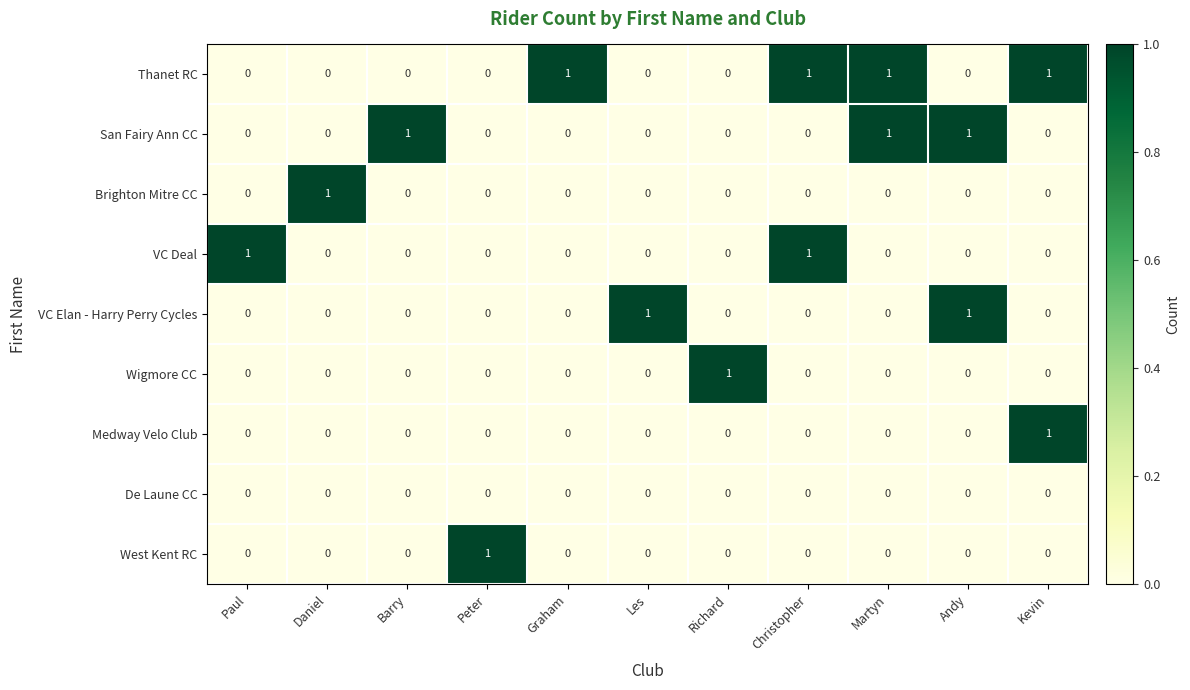

At how many categories does at least one series exceed 0?

11